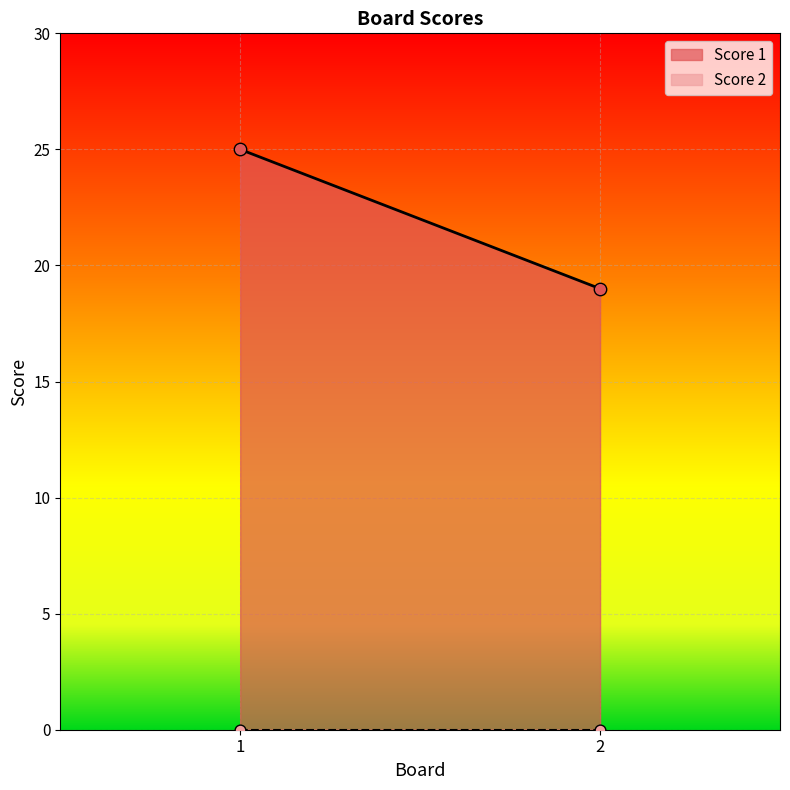

At how many categories does at least one series exceed 18?

2